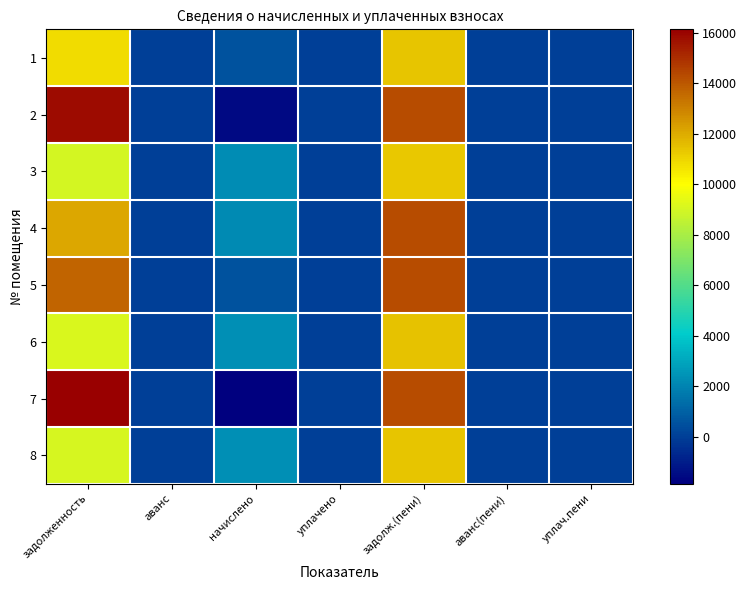

At which category is the sum across all series the highest?

задолж.(пени)